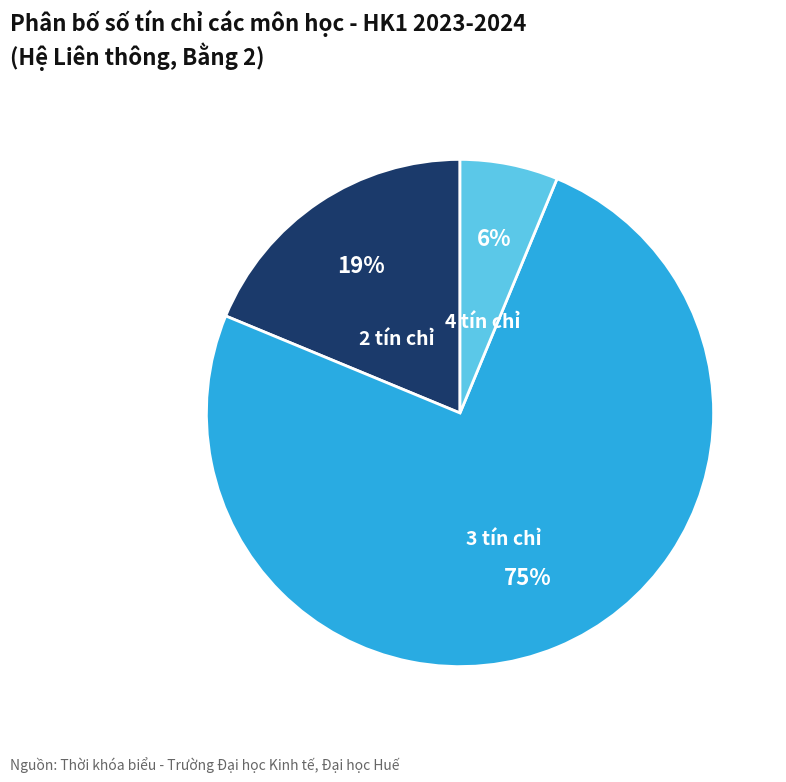

To the nearest percent, what percentage of the pie is 3 tín chỉ?

75%